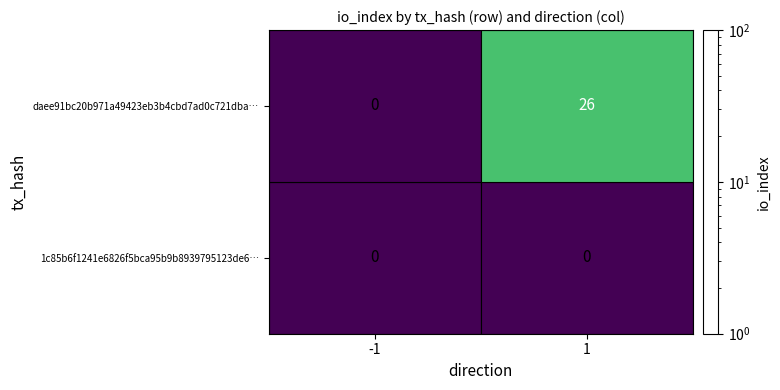

What is the approximate value of daee91bc20b971a49423eb3b4cbd7ad0c721dba… at 1?

26.0